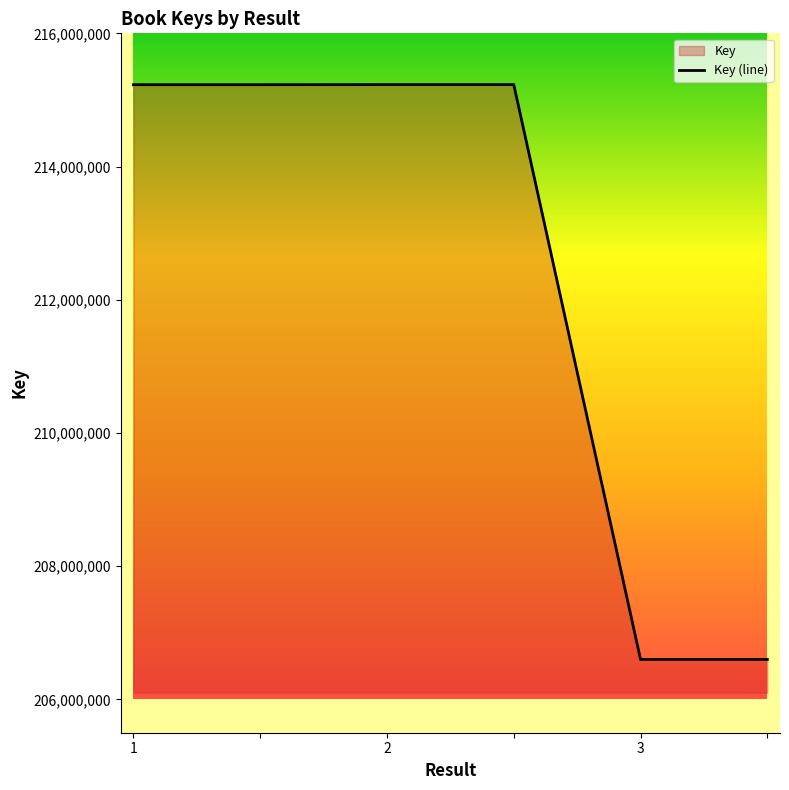

What is the difference between the second highest and second lowest values?

8629833